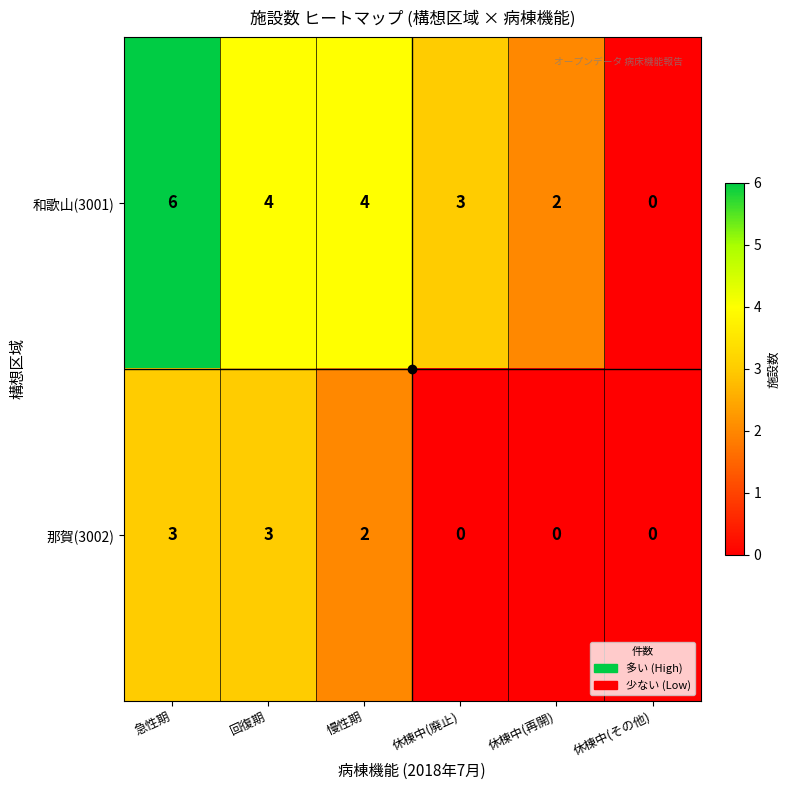

Is the value of 那賀(3002) at 休棟中(廃止) greater than the value of 和歌山(3001) at 急性期?

No